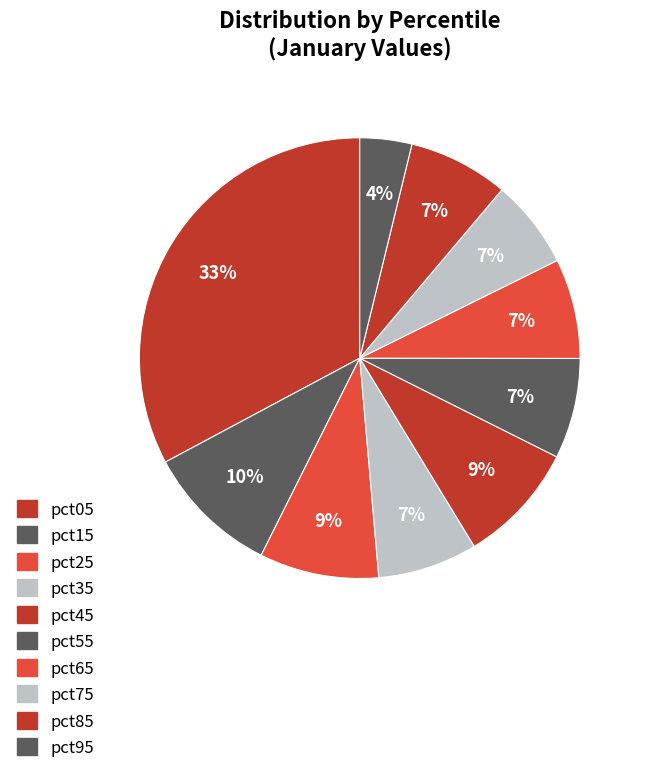

Rank the categories by value from lowest to highest.

pct95, pct75, pct35, pct65, pct85, pct55, pct25, pct45, pct15, pct05